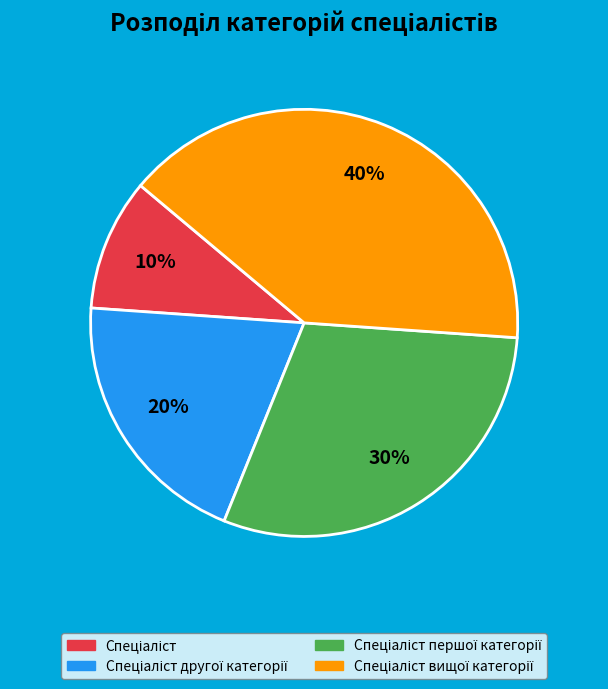

Does any single category account for the majority?

No